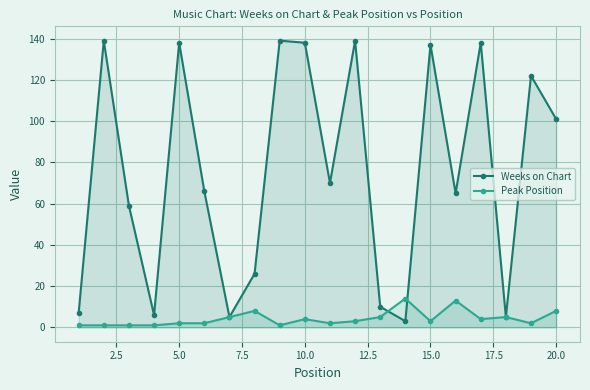

What are all the series names shown in the legend?

Weeks on Chart, Peak Position